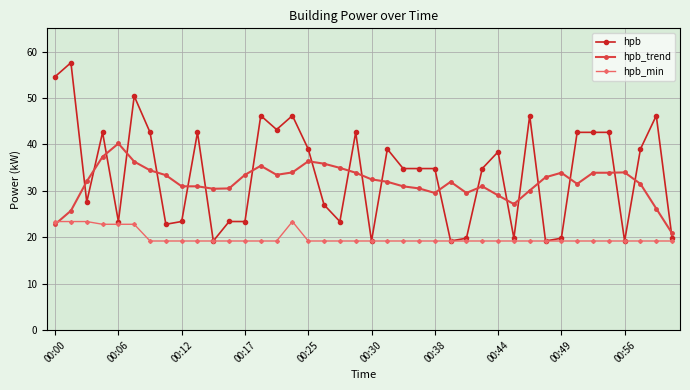

What is the minimum value for hpb_min?

19.2